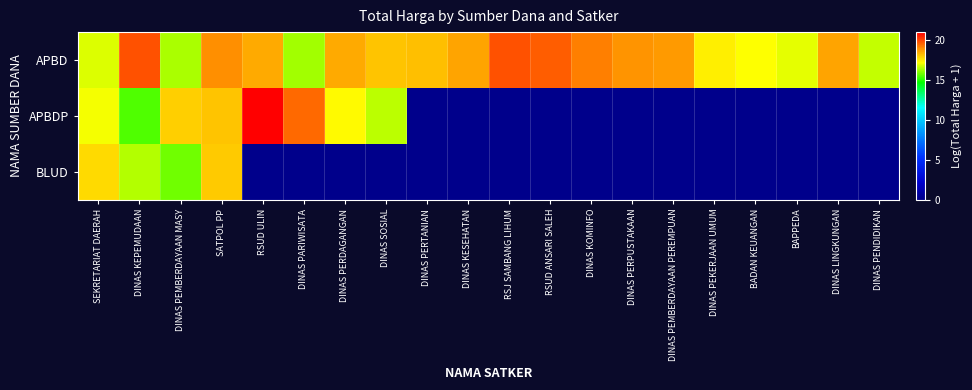

What is the total value across all series at DINAS LINGKUNGAN?

18.5